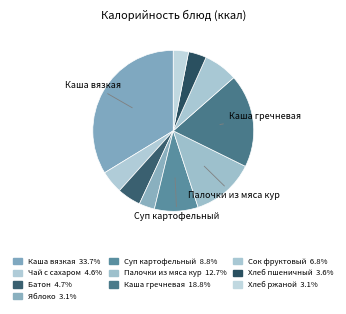

How many segments does this pie chart have?

10